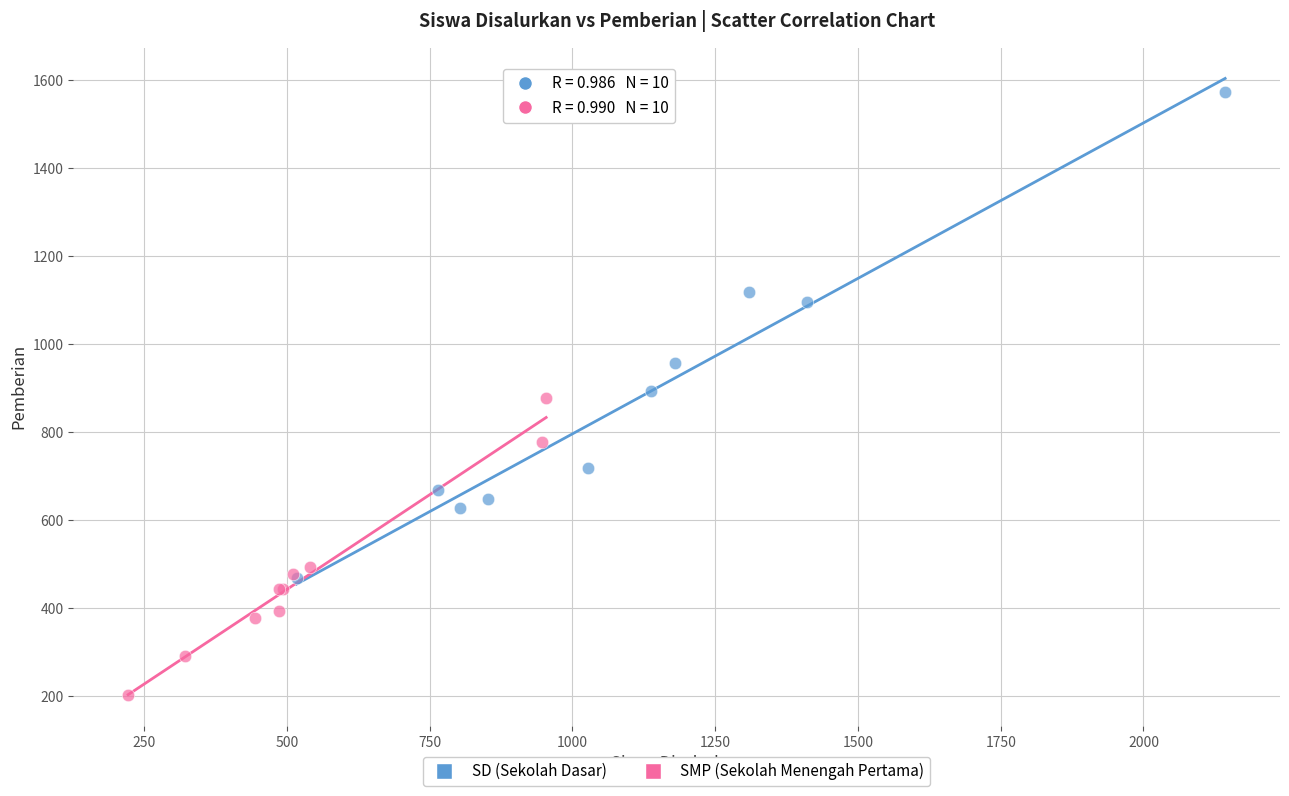

Which series reaches the minimum Y coordinate?

SMP (Sekolah Menengah Pertama)